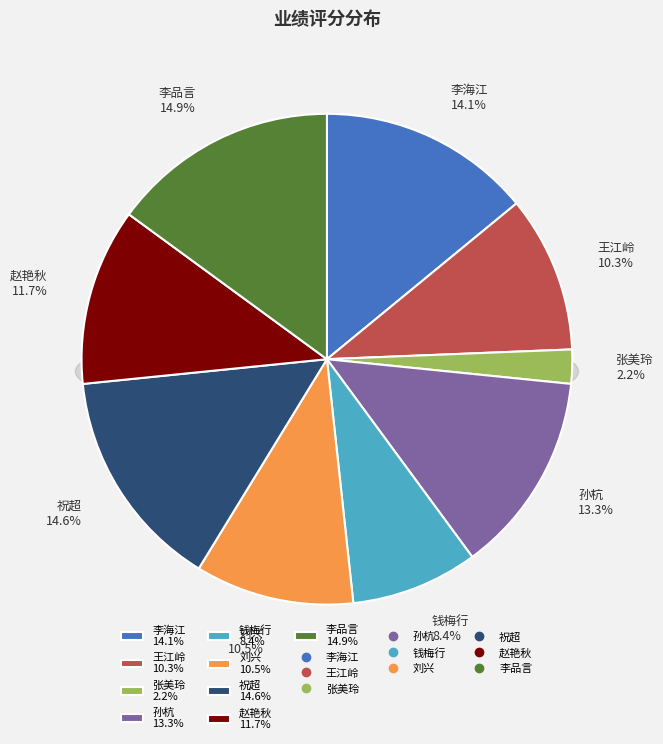

What is the largest slice in the pie chart?

李品言